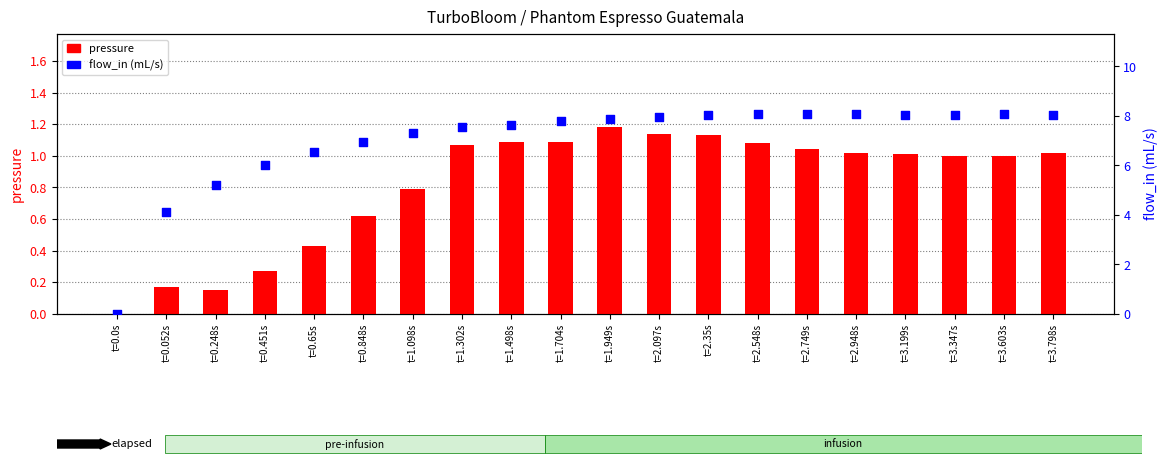

Which series reaches the maximum Y coordinate?

flow_in (mL/s)